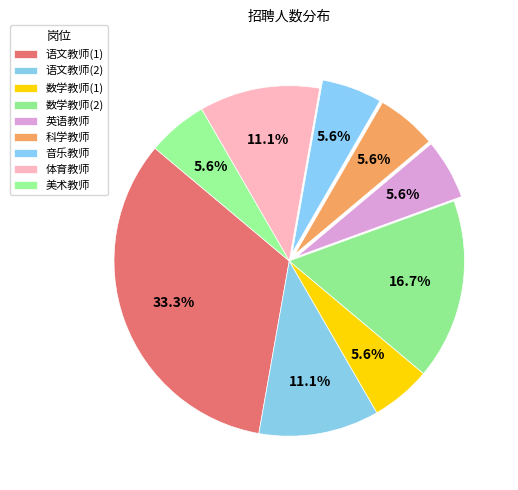

How many segments does this pie chart have?

9